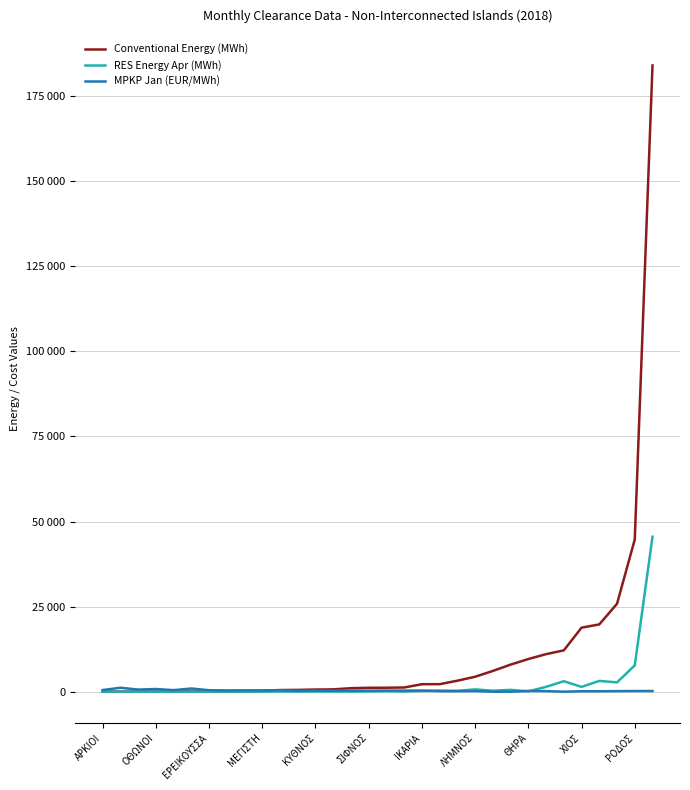

What are all the series names shown in the legend?

Conventional Energy (MWh), RES Energy Apr (MWh), MPKP Jan (EUR/MWh)